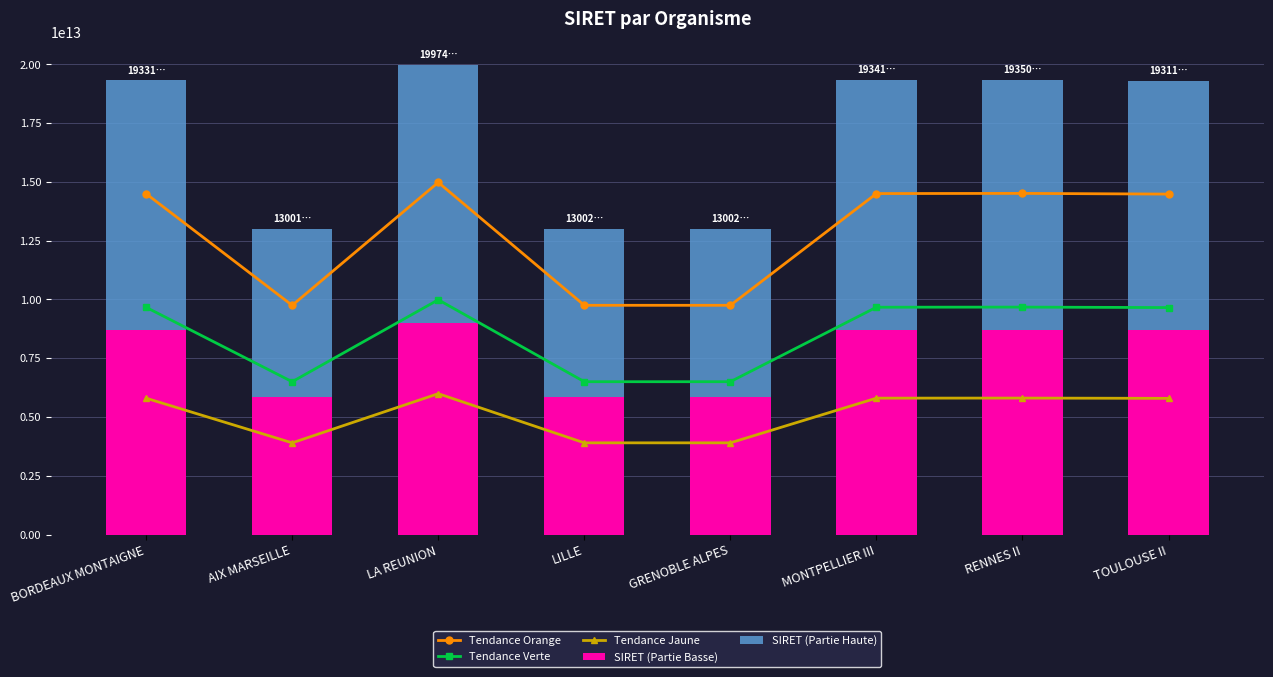

List the labels in order of Tendance Orange value, largest first.

LA REUNION, RENNES II, MONTPELLIER III, BORDEAUX MONTAIGNE, TOULOUSE II, LILLE, GRENOBLE ALPES, AIX MARSEILLE